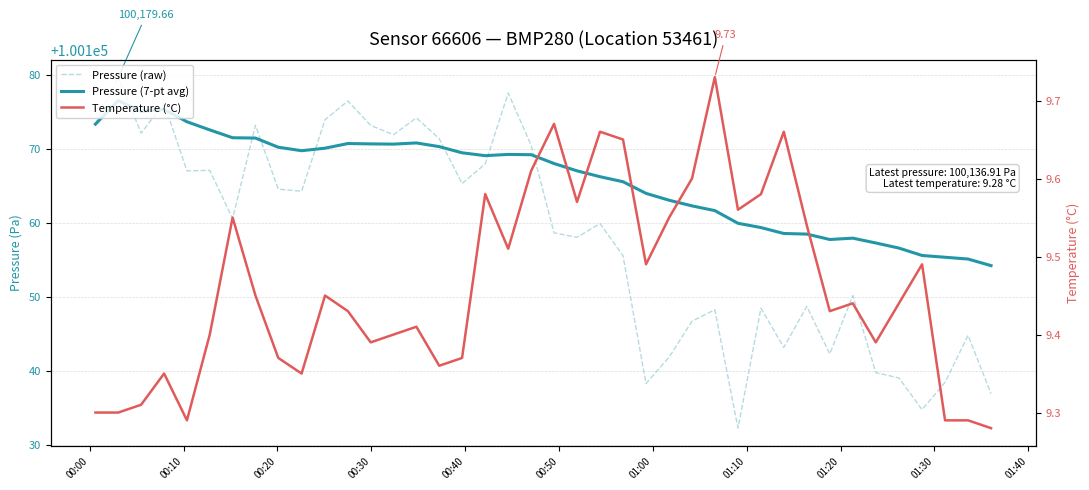

Rank the series by their maximum value, from lowest to highest.

Temperature (°C), Pressure (7-pt avg), Pressure (raw)